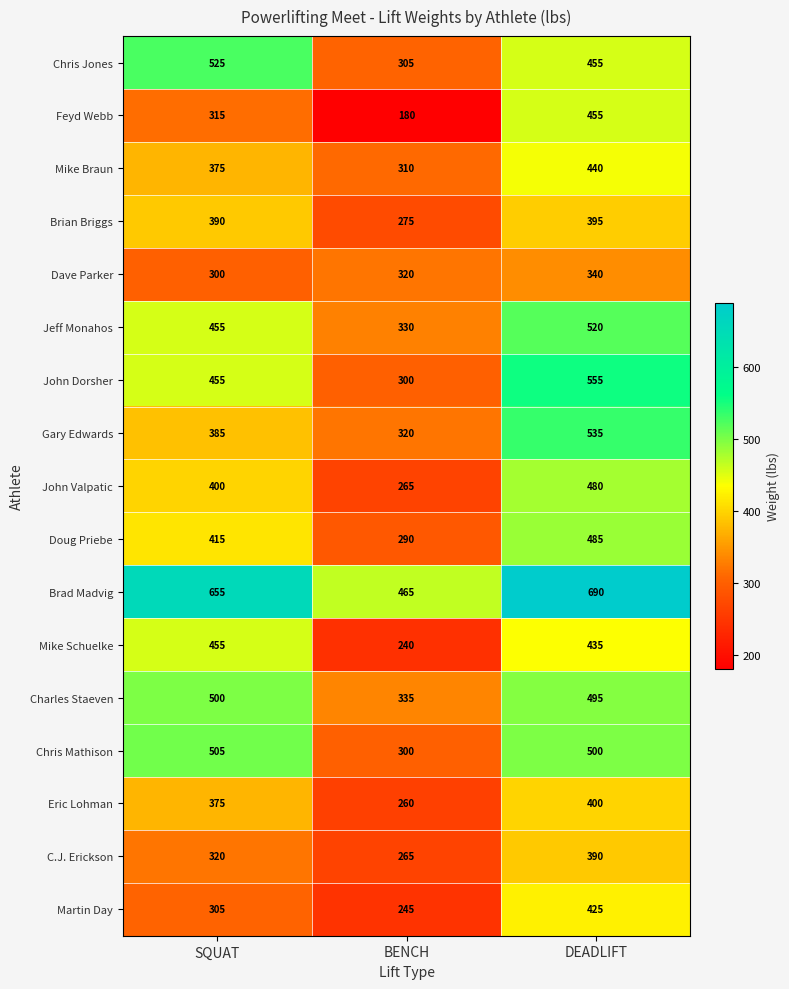

Rank the categories by Doug Priebe value from highest to lowest.

DEADLIFT, SQUAT, BENCH